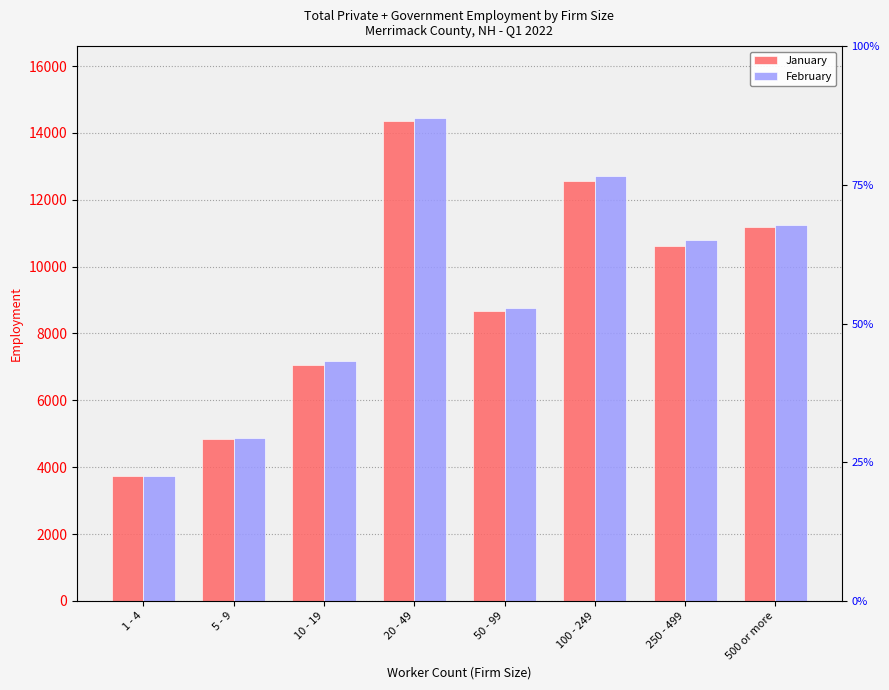

How many data points in February are above 10800?

3